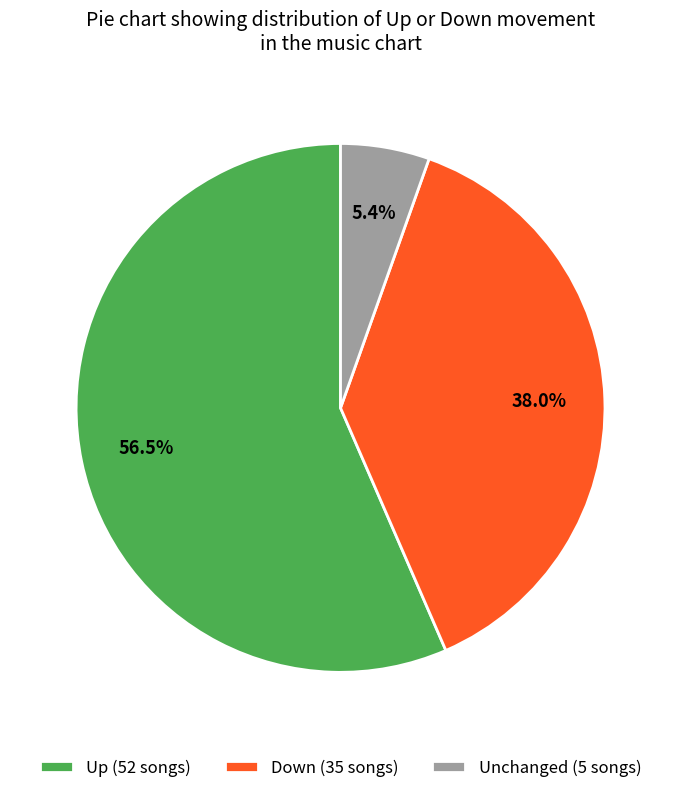

Which slice is the smallest?

Unchanged (5 songs)